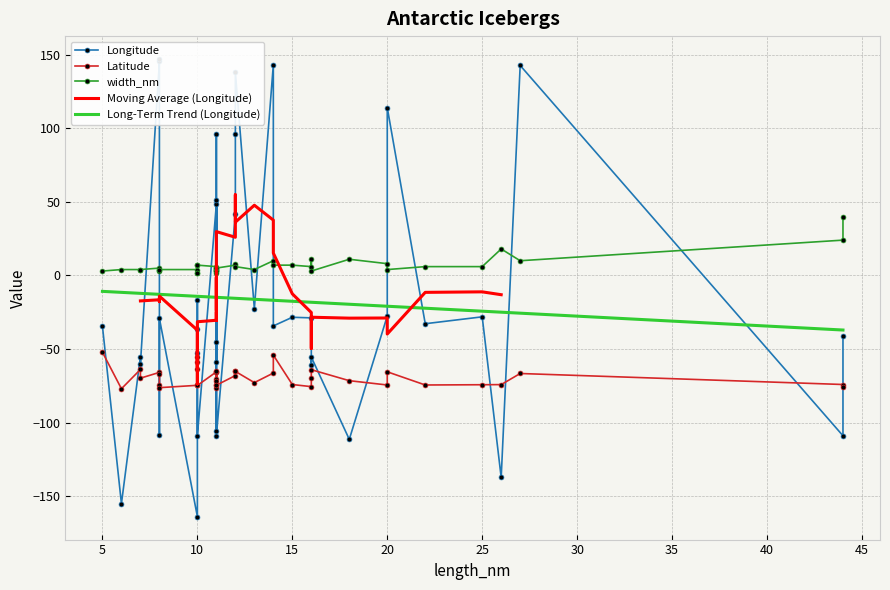

How many distinct data groups are displayed?

3